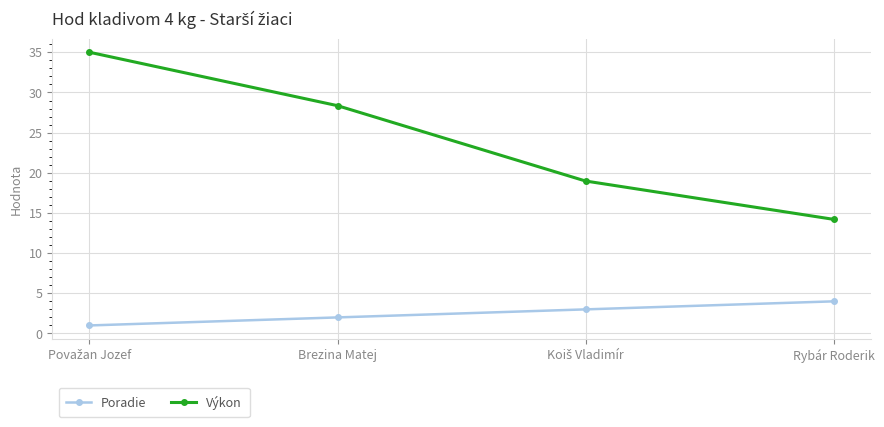

Which series has the largest total across all categories?

Výkon